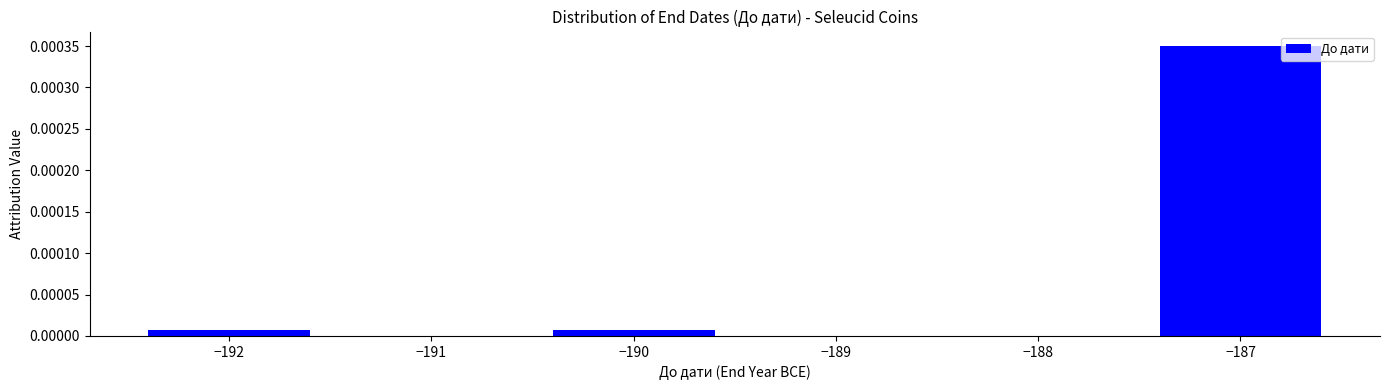

Which has a higher value, −192 or −187?

−187